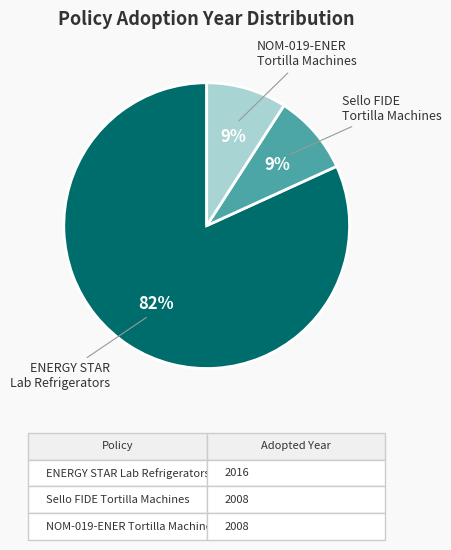

Does any single category account for the majority?

Yes